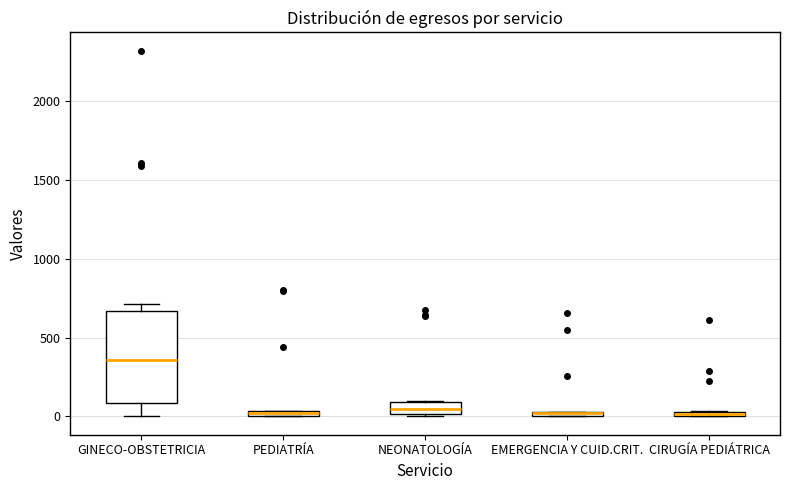

Which box is the tallest, from its lower edge to its upper edge?

GINECO-OBSTETRICIA